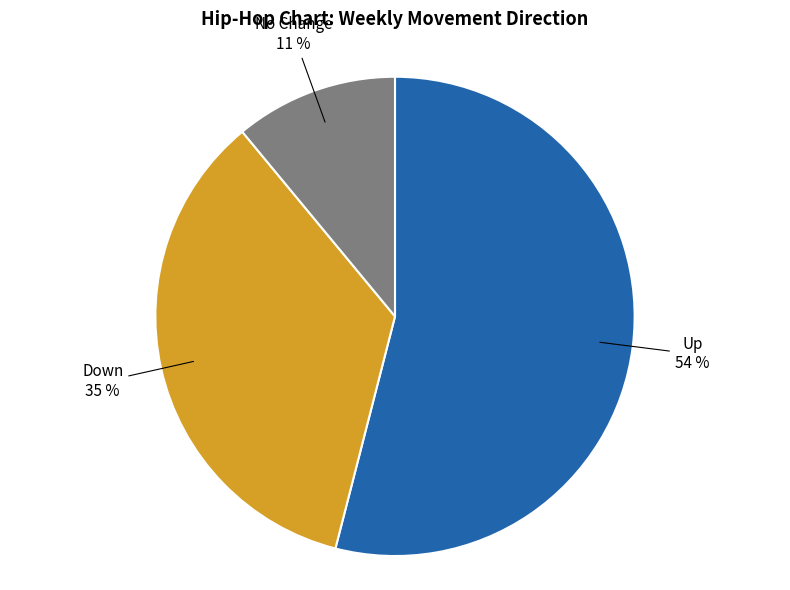

Is there a majority slice in this chart?

Yes